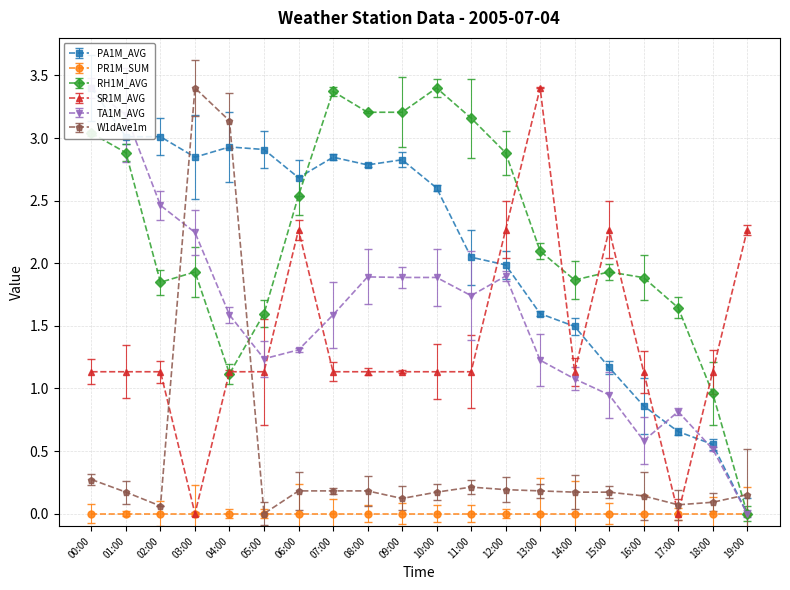

Between 05:00 and 15:00, which is larger?

05:00